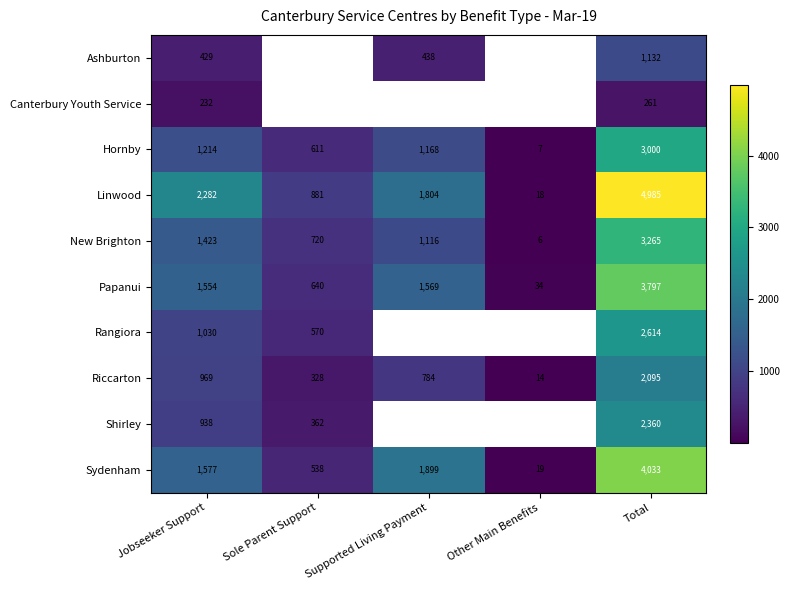

True or false: New Brighton has a value of 9 at Other Main Benefits.

False